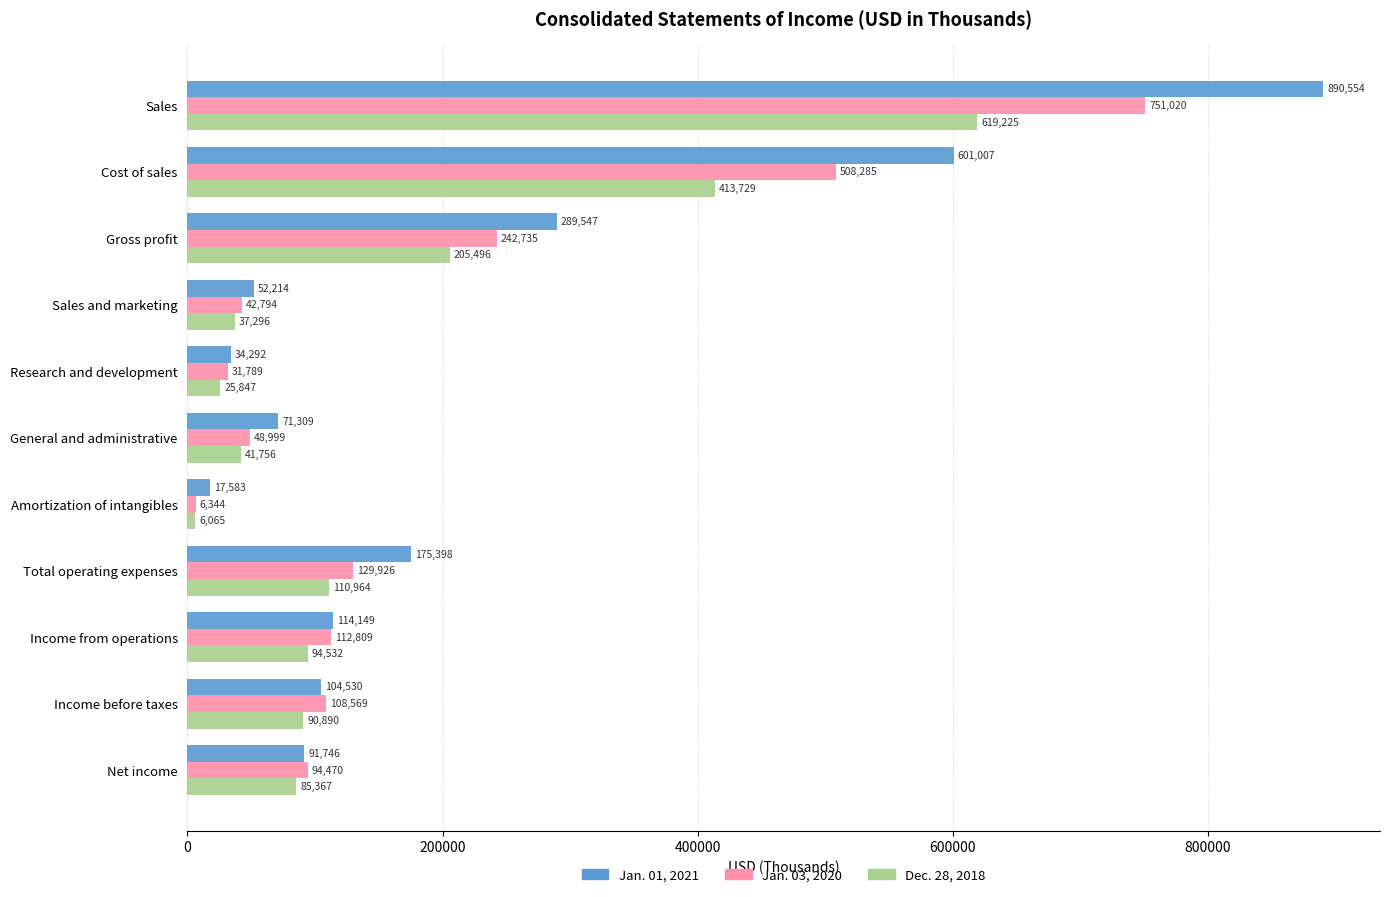

True or false: Dec. 28, 2018 has a value of 988878 at Sales.

False